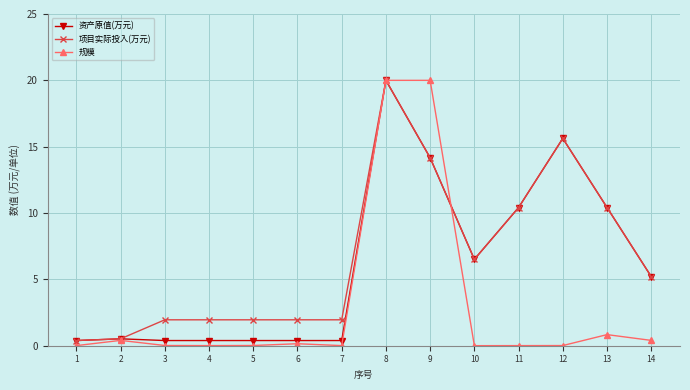

Which series changed the most between 7 and 9?

规模